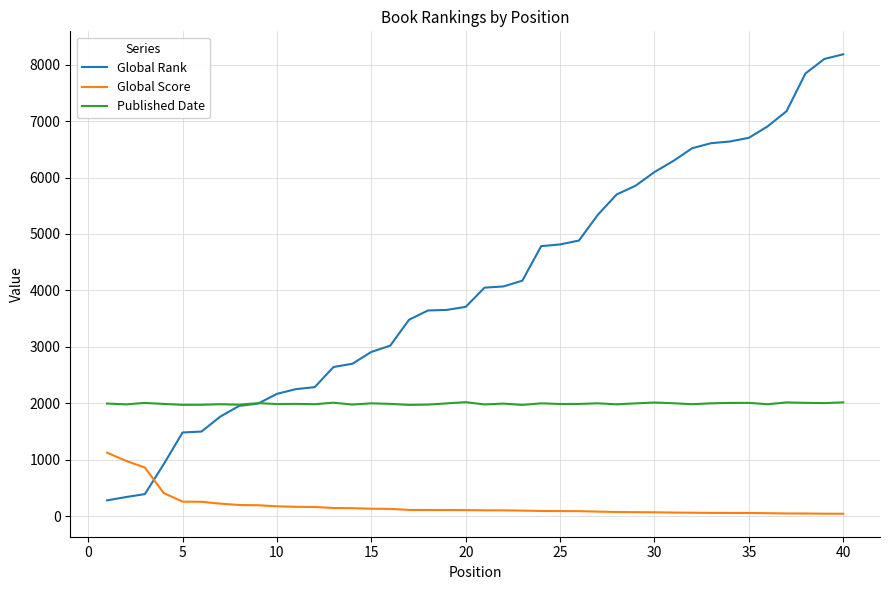

What is the minimum value shown in the chart?

40